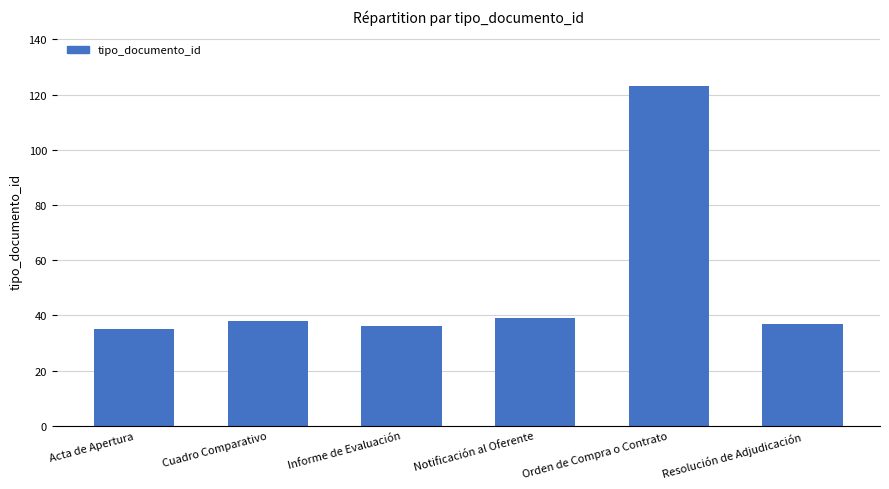

Which category has the highest value across all series?

Orden de Compra o Contrato